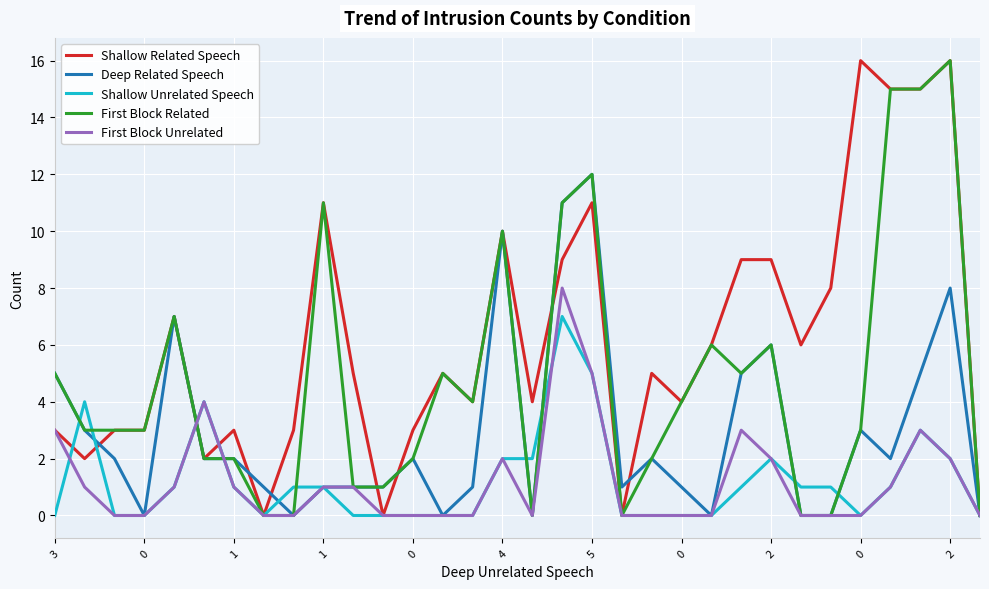

What is the greatest value displayed?

16